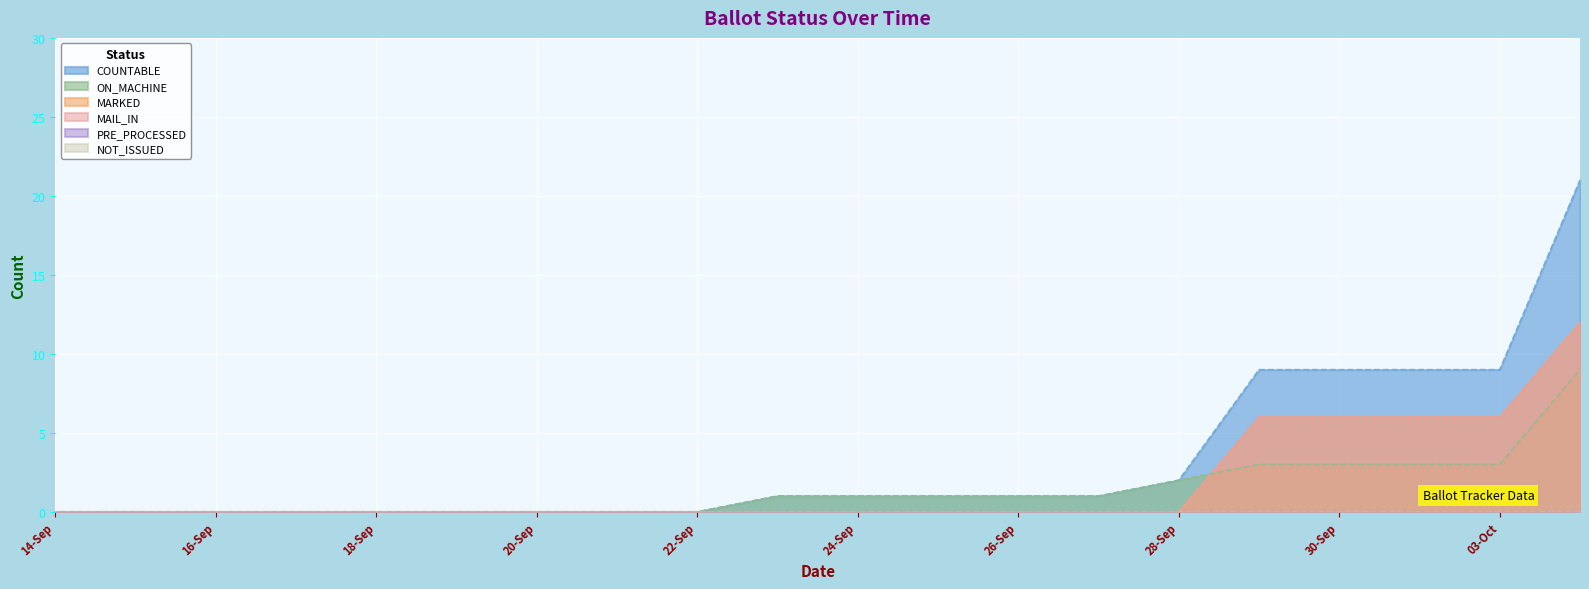

At which category does the chart reach its minimum across all series?

14-Sep